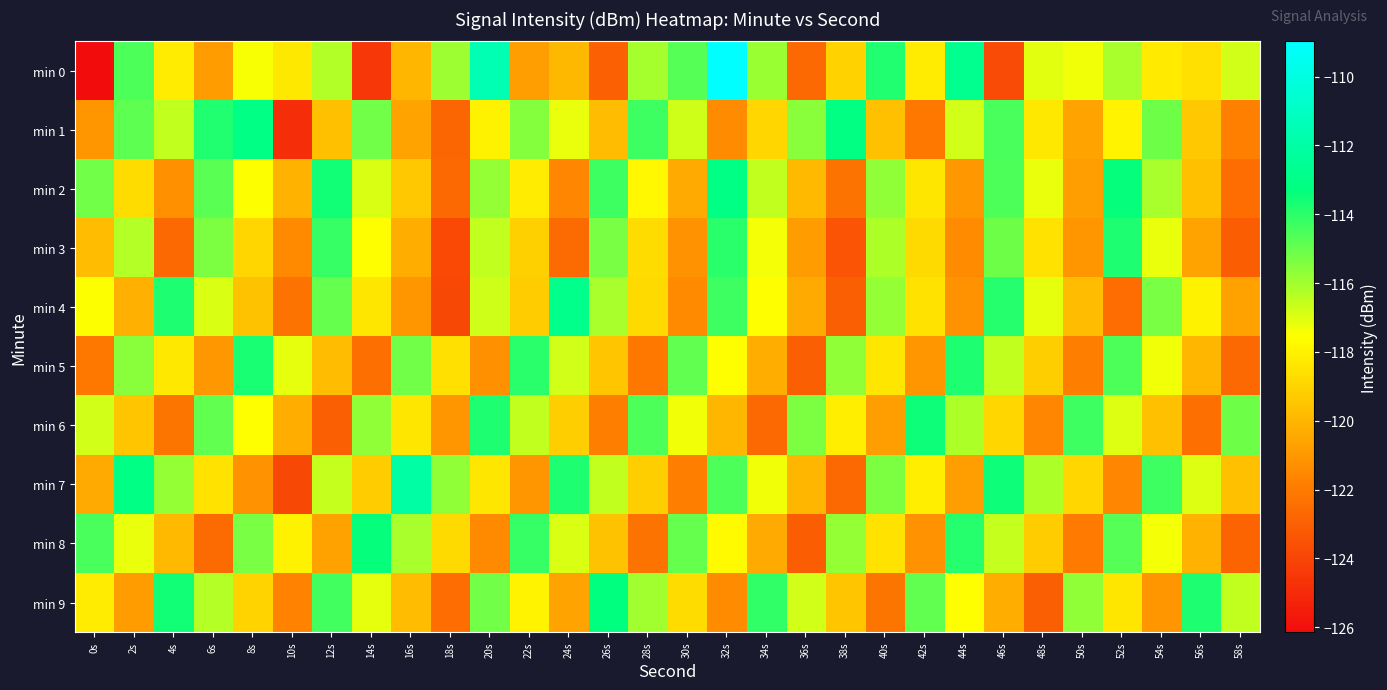

Which category has the lowest value across all series?

0s